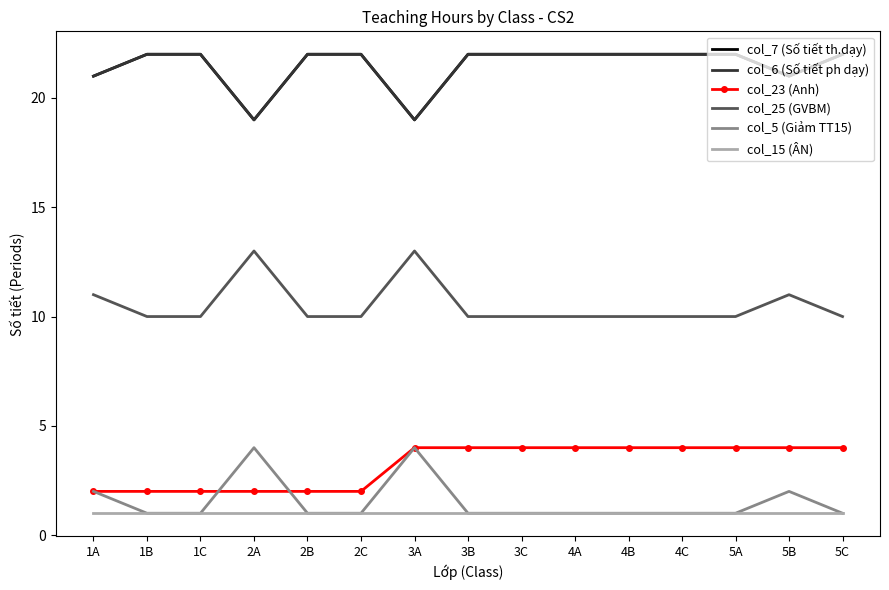

List the series in order of their peak value, highest first.

col_7 (Số tiết th.dạy), col_6 (Số tiết ph dạy), col_25 (GVBM), col_23 (Anh), col_5 (Giảm TT15), col_15 (ÂN)